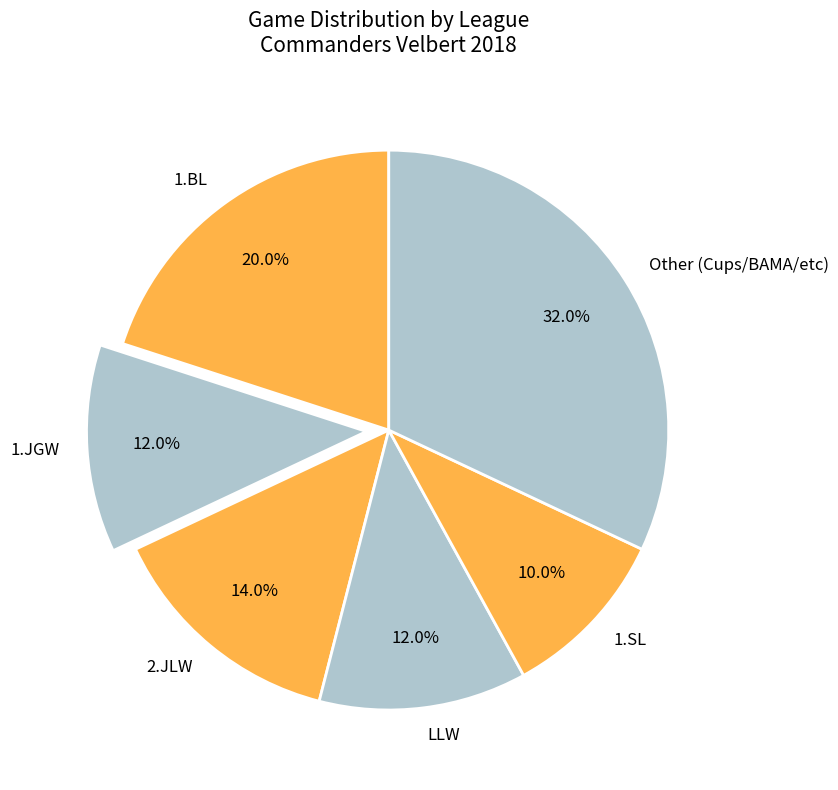

What is the ratio of the value at LLW to the value at Other (Cups/BAMA/etc)?

0.4